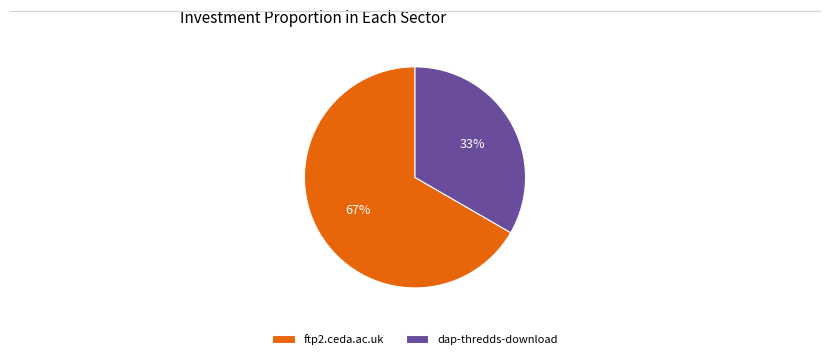

Does ftp2.ceda.ac.uk account for over 50% of the chart?

Yes